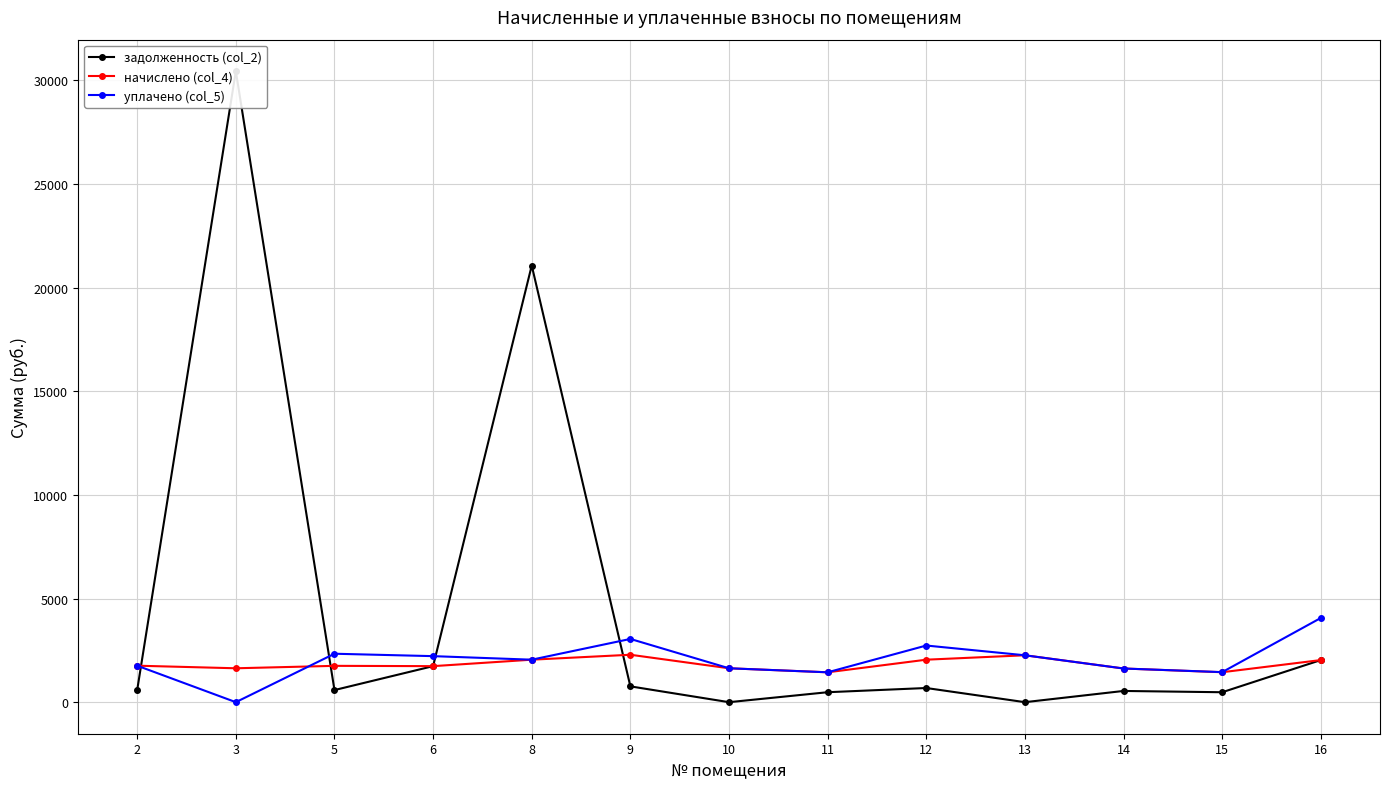

Reading left to right, transcribe all the data shown in this chart.

задолженность (col_2): 586.6	30433.5	584.1	1737.7	21060.9	762.5	0.0	480.2	683.1	0.0	541.4	479.2	2031.0
начислено (col_4): 1759.7	1635.0	1752.4	1737.7	2049.3	2287.6	1635.0	1440.8	2049.3	2261.9	1624.0	1444.4	2031.0
уплачено (col_5): 1759.7	0.0	2336.5	2220.3	2049.3	3050.1	1635.0	1440.8	2732.4	2261.9	1624.0	1448.8	4061.9